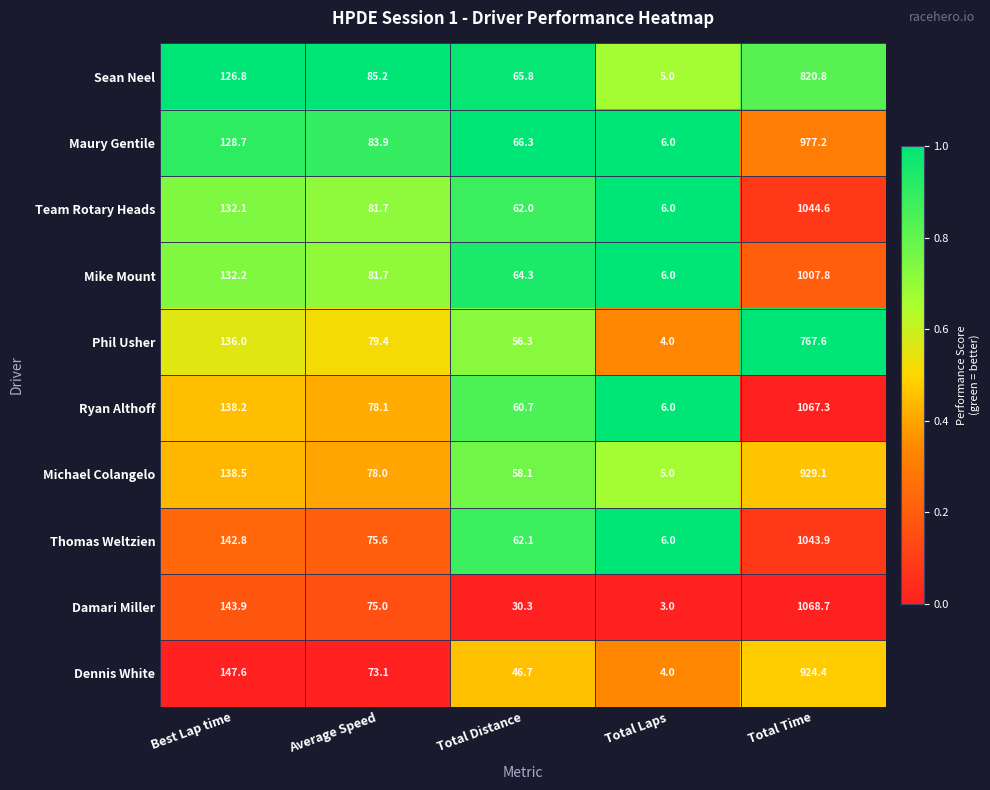

Which series has the largest total across all categories?

Ryan Althoff